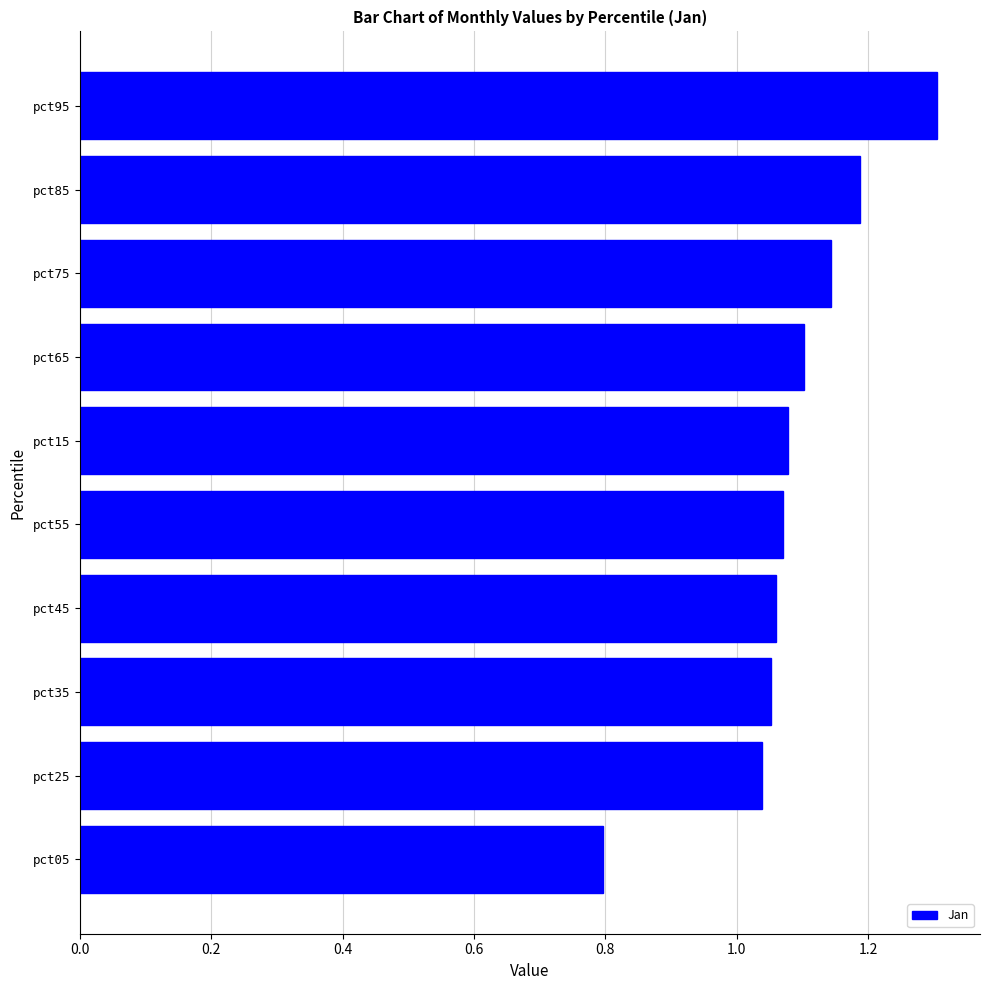

What is the sum of the values at pct35 and pct95?

2.4